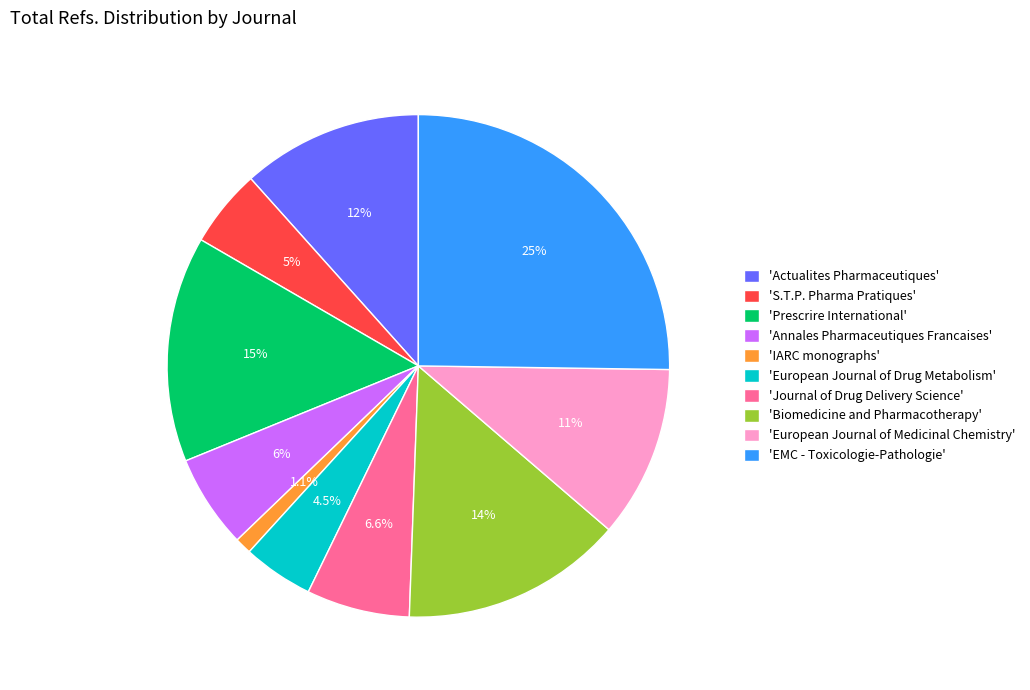

To the nearest percent, what is the average slice percentage?

10%